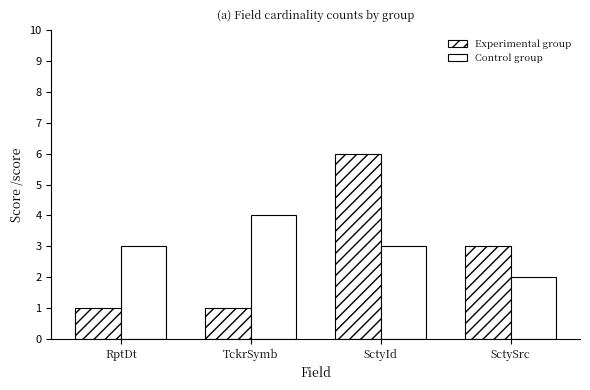

The value of Experimental group at SctyId is 6. True or false?

True